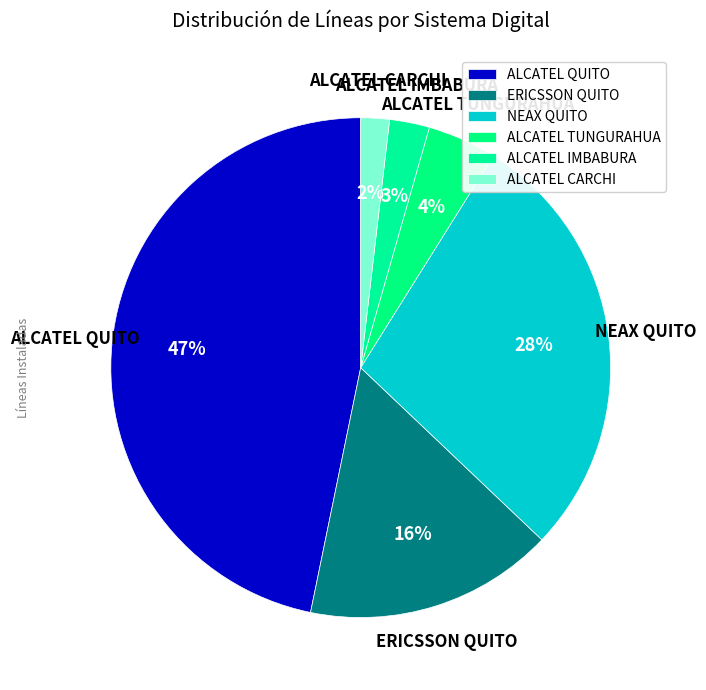

To the nearest percent, what percentage of the pie is NEAX QUITO?

28%